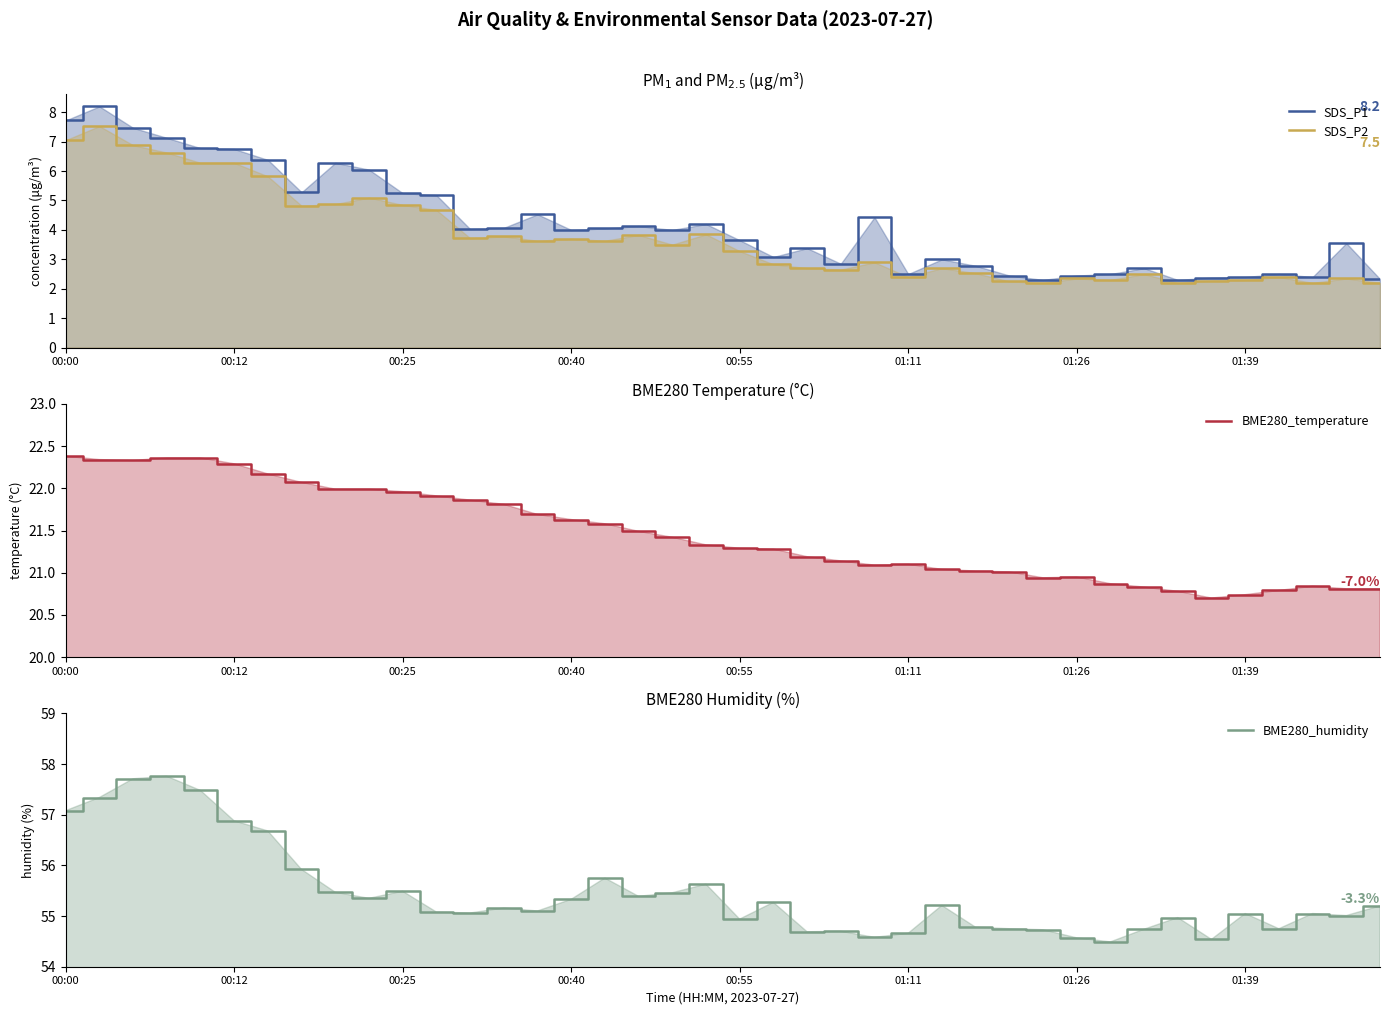

Reading left to right, extract all data points from this chart.

SDS_P1: 7.7	8.2	7.5	7.1	6.8	6.8	6.4	5.3	6.3	6.0	5.2	5.2	4.0	4.1	4.5	4.0	4.0	4.1	4.0	4.2	3.6	3.1	3.4	2.9	4.4	2.5	3.0	2.8	2.5	2.3	2.5	2.5	2.7	2.3	2.4	2.4	2.5	2.4	3.5	2.3
SDS_P2: 7.0	7.5	6.9	6.6	6.3	6.3	5.8	4.8	4.9	5.1	4.8	4.7	3.7	3.8	3.6	3.7	3.6	3.8	3.5	3.9	3.3	2.8	2.7	2.6	2.9	2.4	2.7	2.5	2.2	2.2	2.4	2.3	2.5	2.2	2.3	2.3	2.4	2.2	2.4	2.2
BME280_temperature: 22.4	22.3	22.3	22.4	22.4	22.3	22.2	22.1	22.0	22.0	22.0	21.9	21.9	21.8	21.7	21.6	21.6	21.5	21.4	21.3	21.3	21.3	21.2	21.1	21.1	21.1	21.0	21.0	21.0	20.9	20.9	20.9	20.8	20.8	20.7	20.7	20.8	20.8	20.8	20.8
BME280_humidity: 57.1	57.3	57.7	57.8	57.5	56.9	56.7	55.9	55.5	55.4	55.5	55.1	55.1	55.2	55.1	55.3	55.8	55.4	55.5	55.6	54.9	55.3	54.7	54.7	54.6	54.7	55.2	54.8	54.8	54.7	54.6	54.5	54.7	55.0	54.5	55.0	54.8	55.0	55.0	55.2